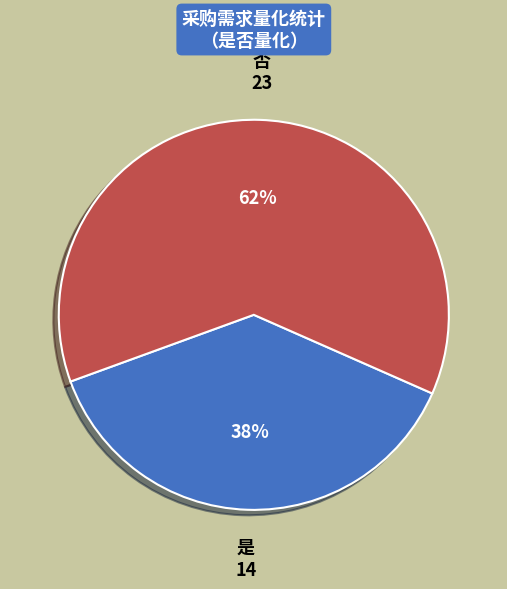

Is the sum of 否 and 是 greater than half?

Yes